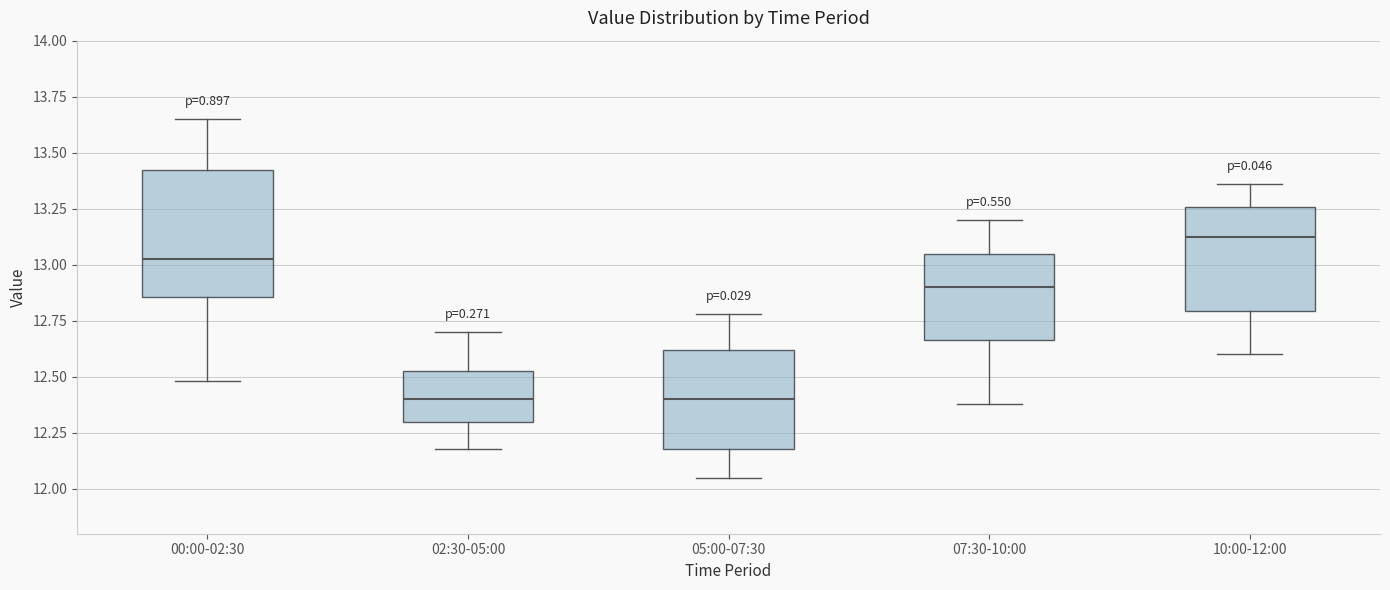

Where does the upper whisker of the box for 00:00-02:30 end on the y-axis? The values are not printed on the chart, so give them approximately, as read against the axis.

13.65